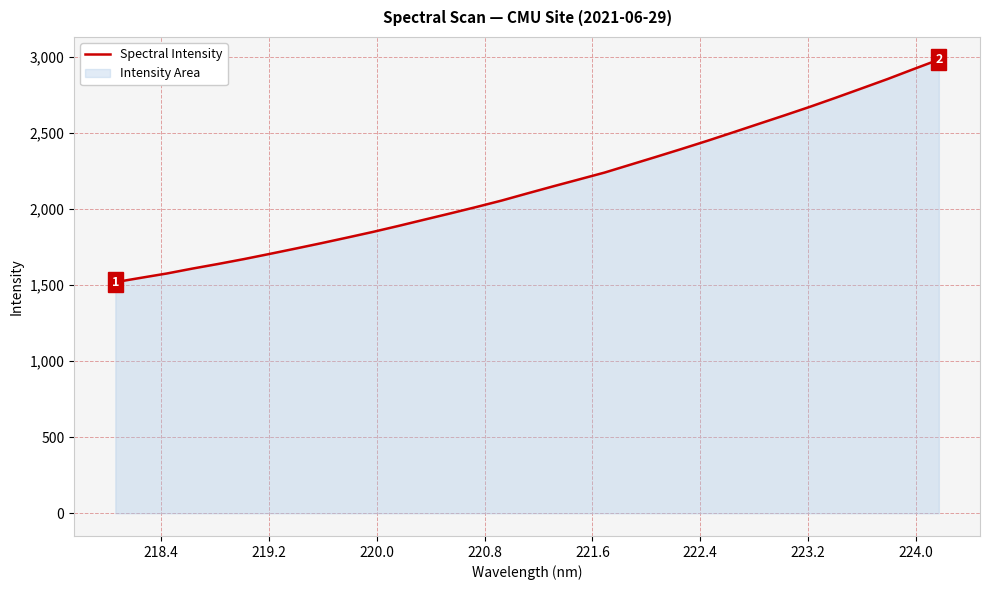

What is the smallest value displayed?

1518.5